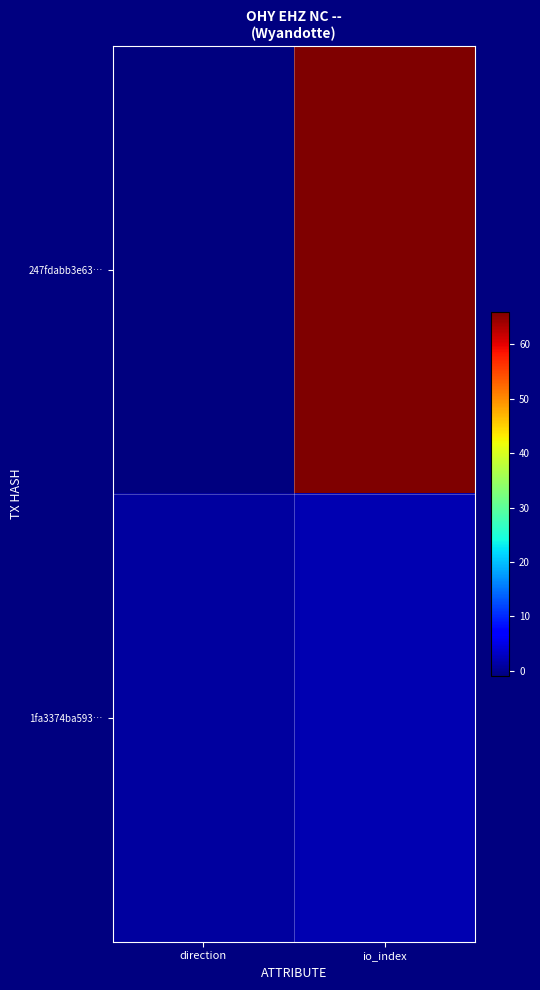

What is the difference between the highest and lowest values at direction?

2